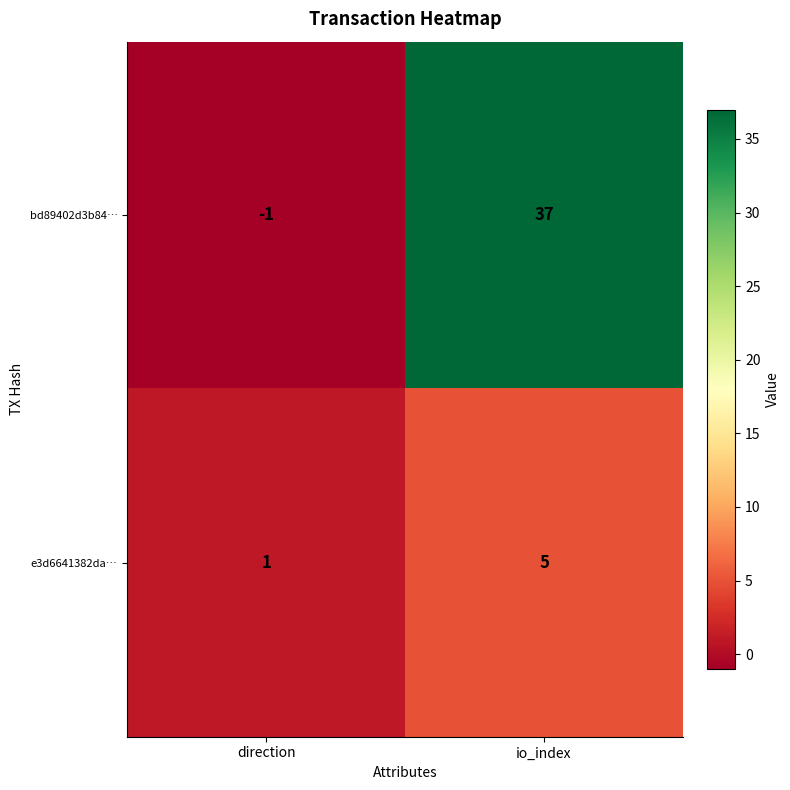

Read the e3d6641382da… value at io_index.

5